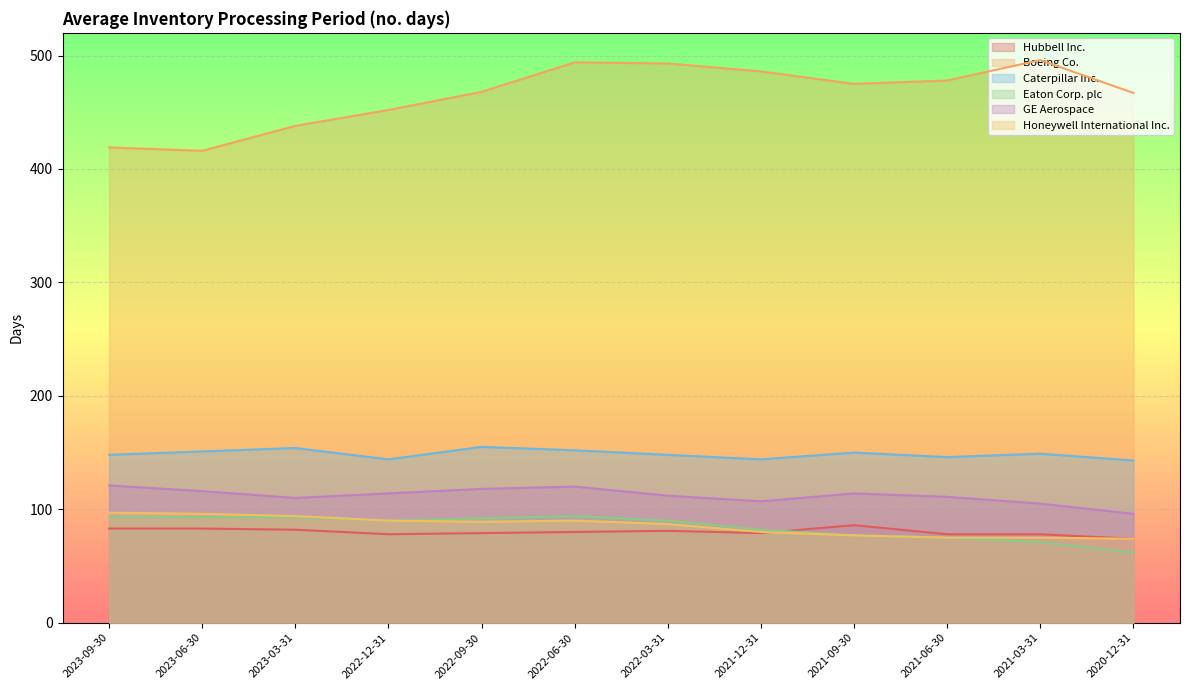

At which label does Boeing Co. first exceed 475?

2022-06-30